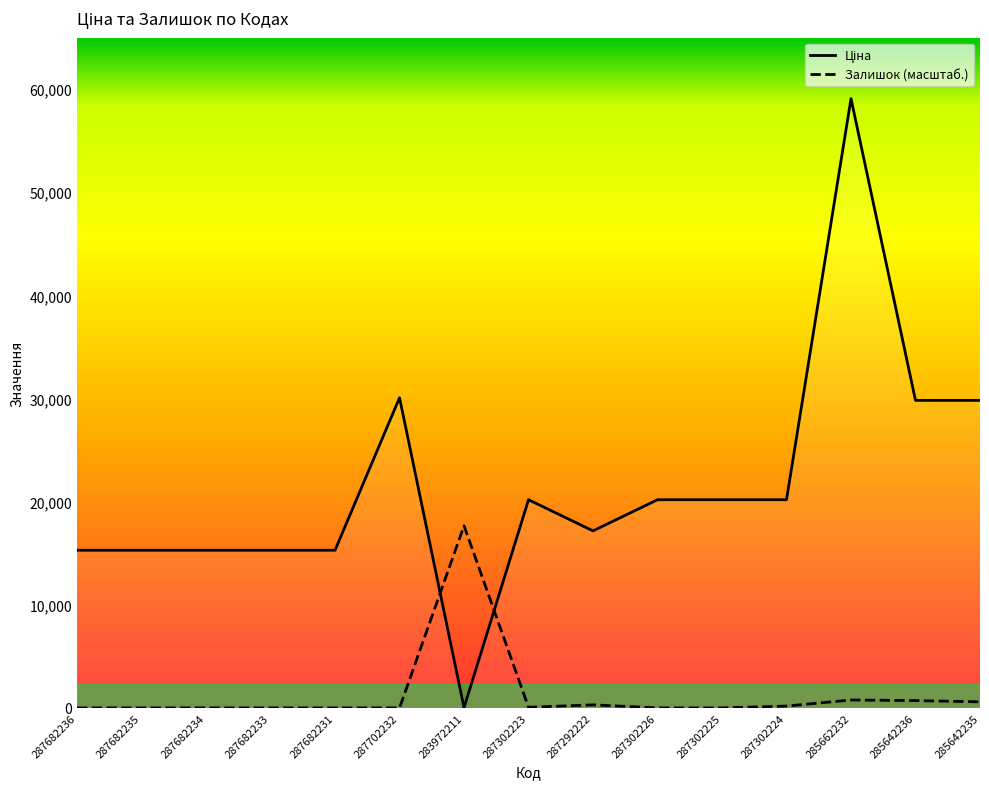

How many positive values does the Залишок series have?

7